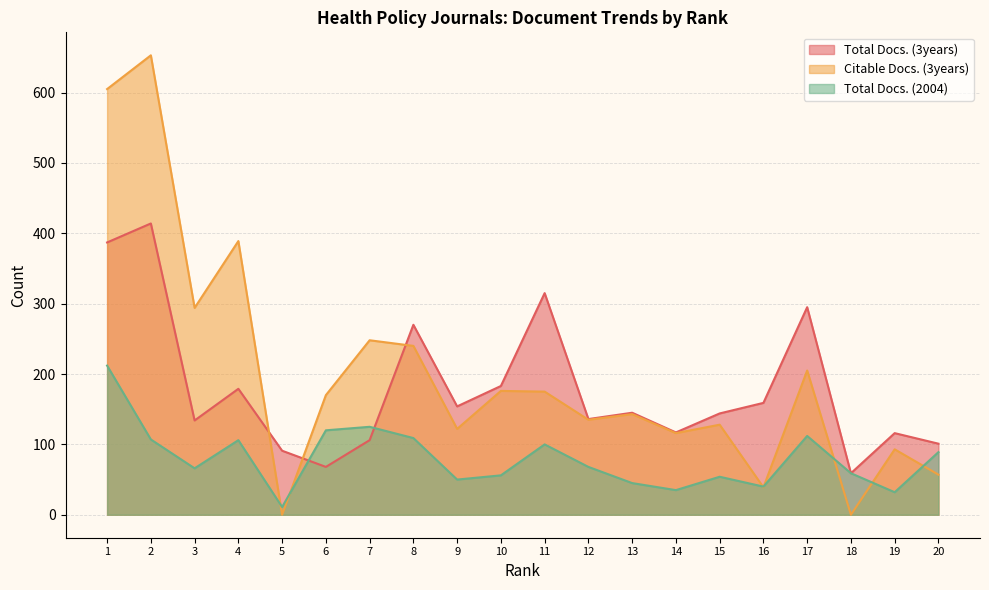

Between 4 and 18, which series saw the biggest shift?

Citable Docs. (3years)